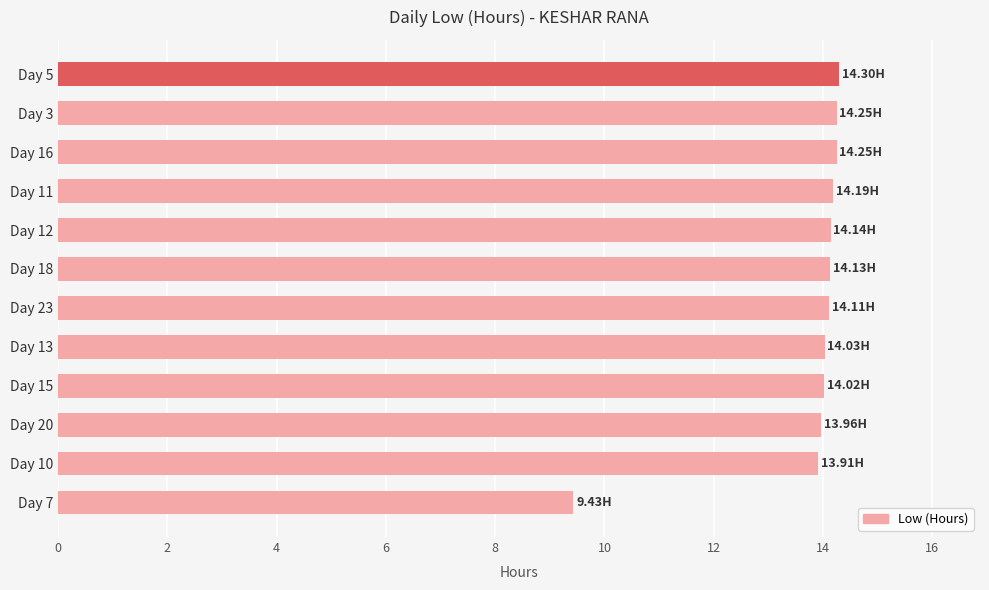

Which has a higher value, Day 23 or Day 7?

Day 23